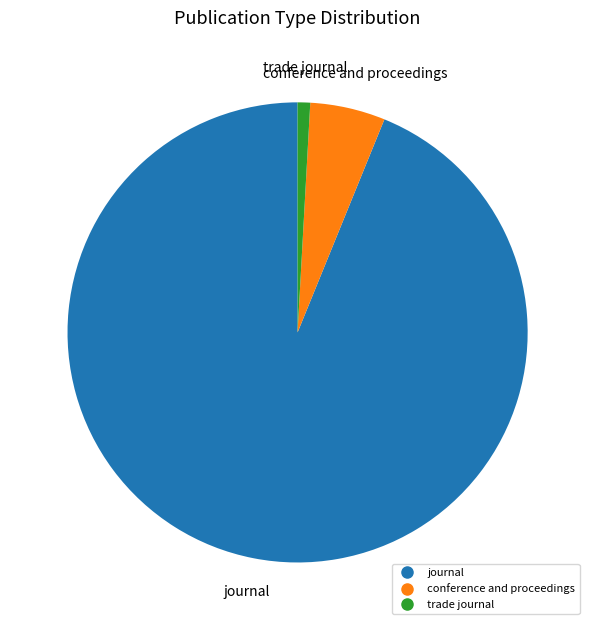

Combined, do journal and conference and proceedings account for over 50%?

Yes